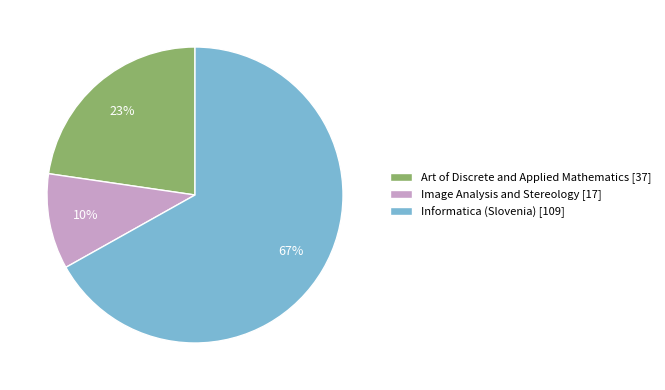

What is the largest slice in the pie chart?

Informatica (Slovenia)